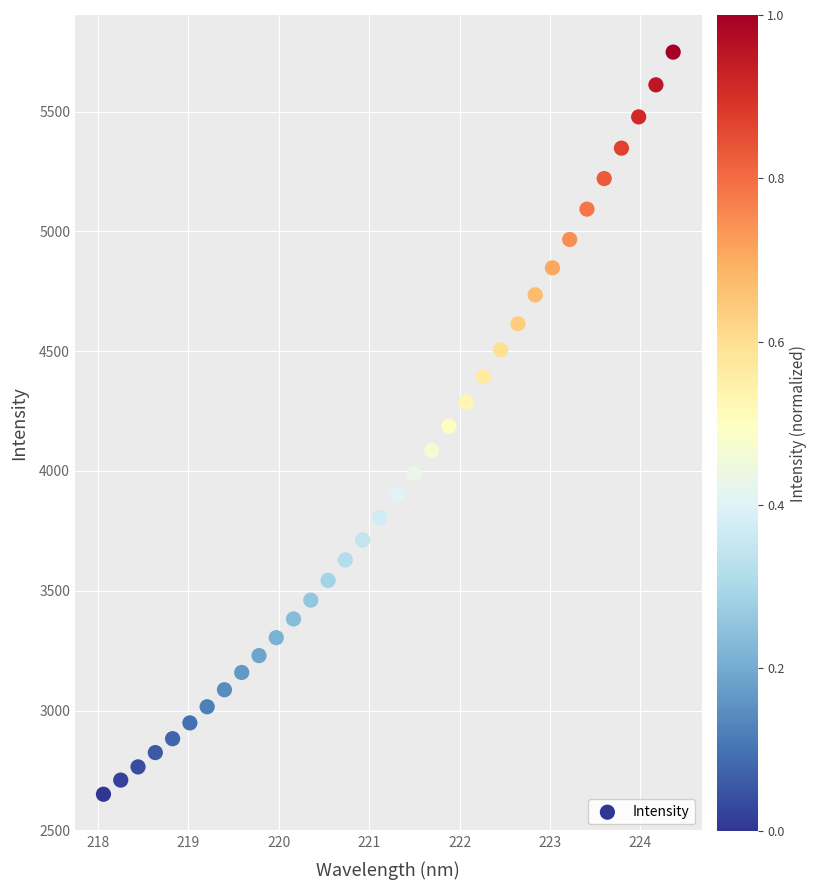

What is the range of X values (max minus min)?

6.3